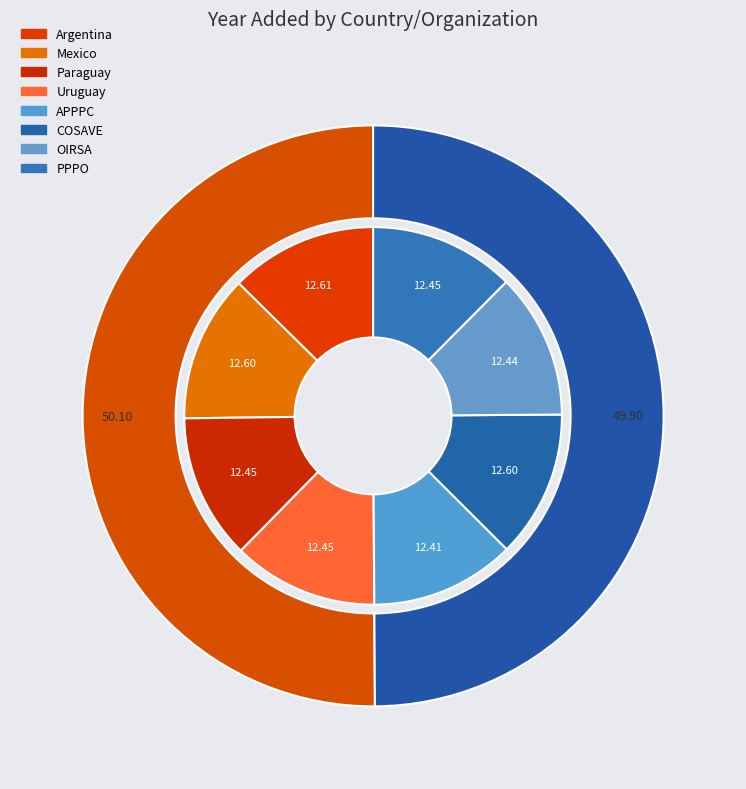

True or false: Uruguay accounts for 7% of the total.

False